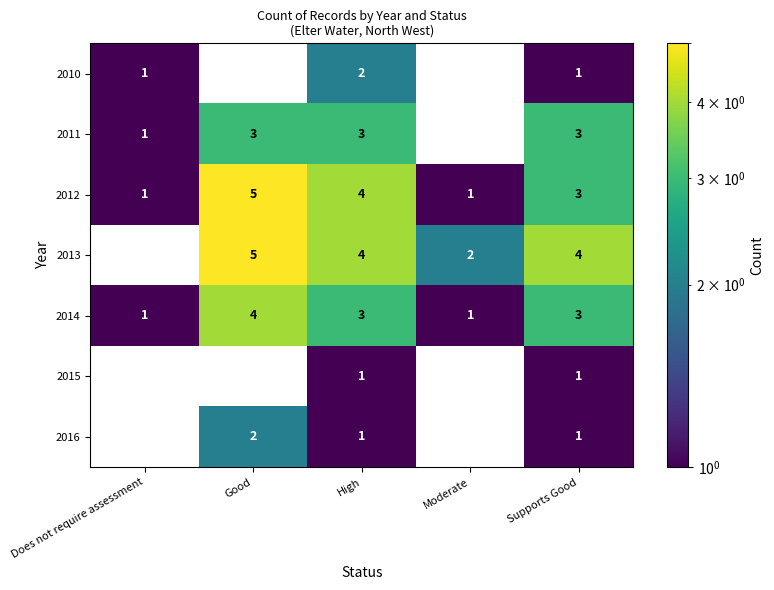

How many data points in 2014 are less than 3?

2